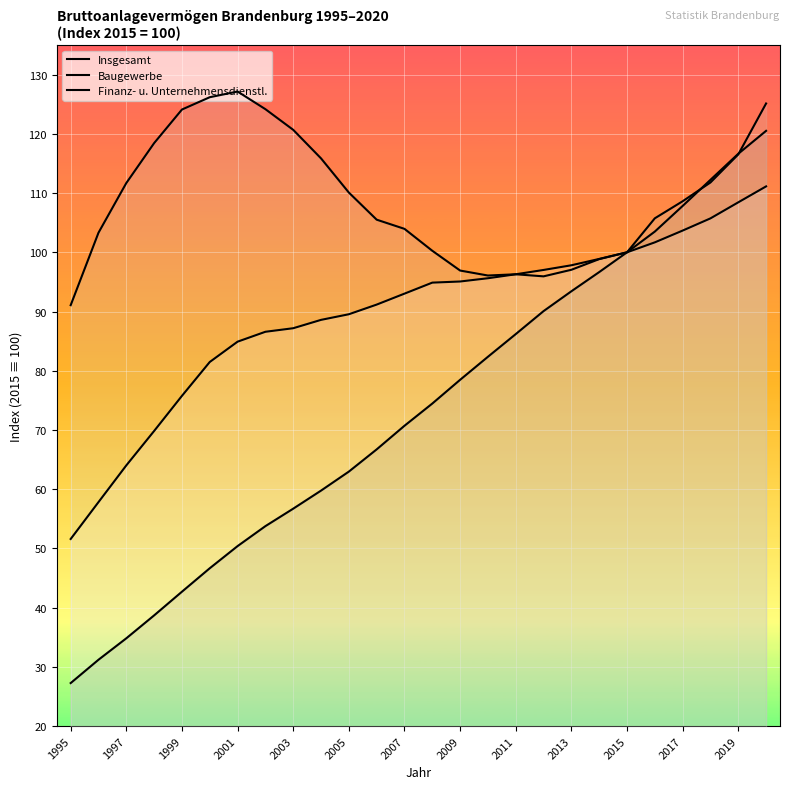

Reading left to right, list all the values displayed in this chart.

Insgesamt: 51.6	57.8	64.0	69.8	75.8	81.5	84.9	86.6	87.2	88.6	89.5	91.2	93.0	94.9	95.1	95.6	96.3	97.0	97.8	98.9	100.0	101.7	103.7	105.7	108.4	111.1
Baugewerbe: 91.1	103.3	111.7	118.4	124.1	126.2	127.2	124.2	120.7	115.9	110.1	105.5	104.0	100.3	96.9	96.1	96.3	95.9	97.0	98.8	100.0	105.7	108.6	111.8	116.5	125.1
Finanz- u. Unternehmensdienstl.: 27.3	31.2	34.8	38.7	42.7	46.6	50.4	53.8	56.7	59.8	63.0	66.7	70.7	74.5	78.5	82.4	86.2	90.1	93.4	96.7	100.0	103.5	107.8	112.2	116.6	120.5